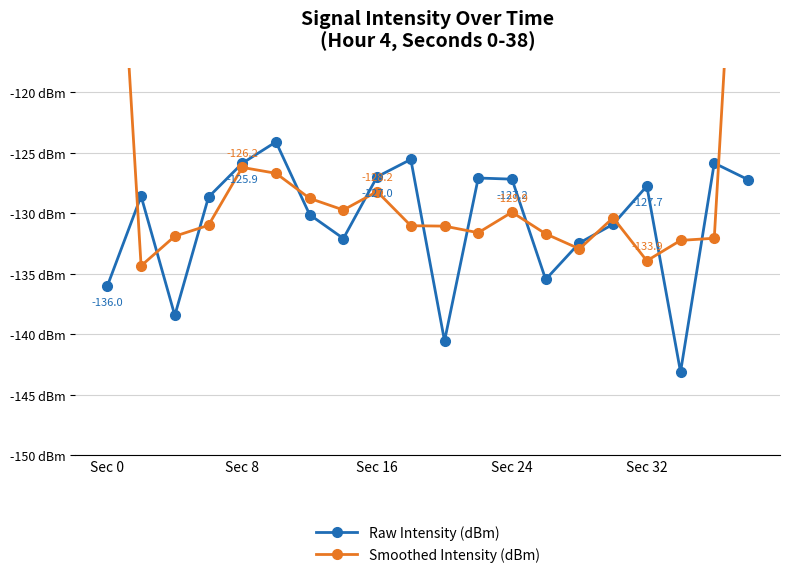

At which label does Smoothed Intensity (dBm) first exceed -130?

Sec 0